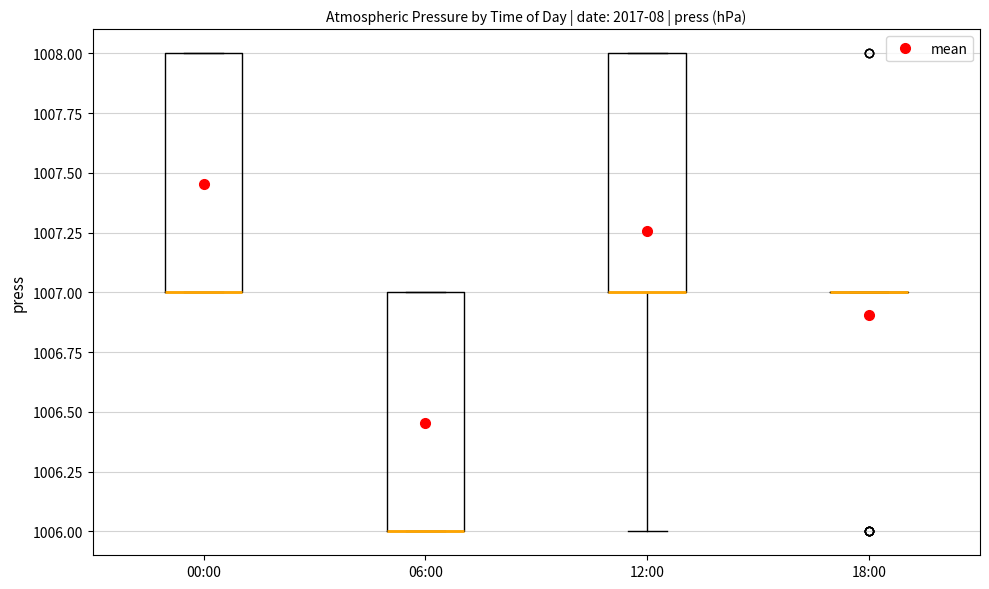

Reading left to right, transcribe this box plot: for each box, give where its median line is, the range the box spans, and where its two whiskers end, as read against the y-axis. The values are not printed on the chart, so give them approximately, as read against the axis.

00:00: median 1007 (drawn on the box's lower edge), box 1007 to 1008, whiskers 1007 to 1008
06:00: median 1006 (drawn on the box's lower edge), box 1006 to 1007, whiskers 1006 to 1007
12:00: median 1007 (drawn on the box's lower edge), box 1007 to 1008, whiskers 1006 to 1008
18:00: box collapsed to a line at 1007, whiskers 1007 to 1007